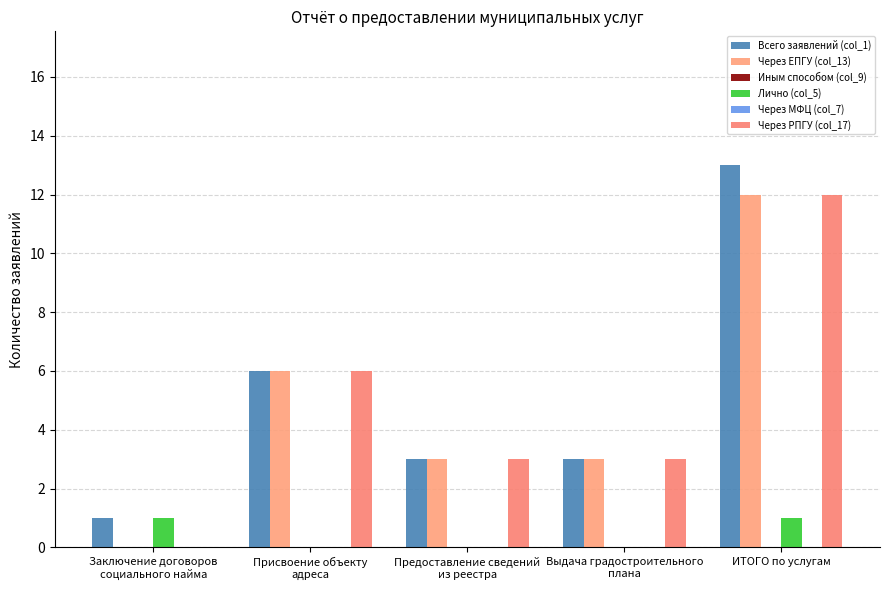

What are all the series names shown in the legend?

Всего заявлений (col_1), Через ЕПГУ (col_13), Иным способом (col_9), Лично (col_5), Через МФЦ (col_7), Через РПГУ (col_17)